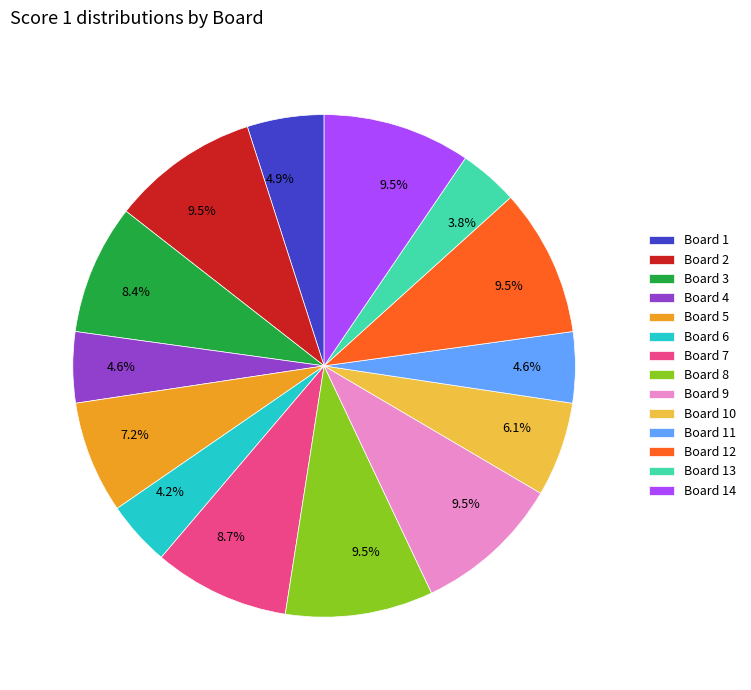

How many segments does this pie chart have?

14